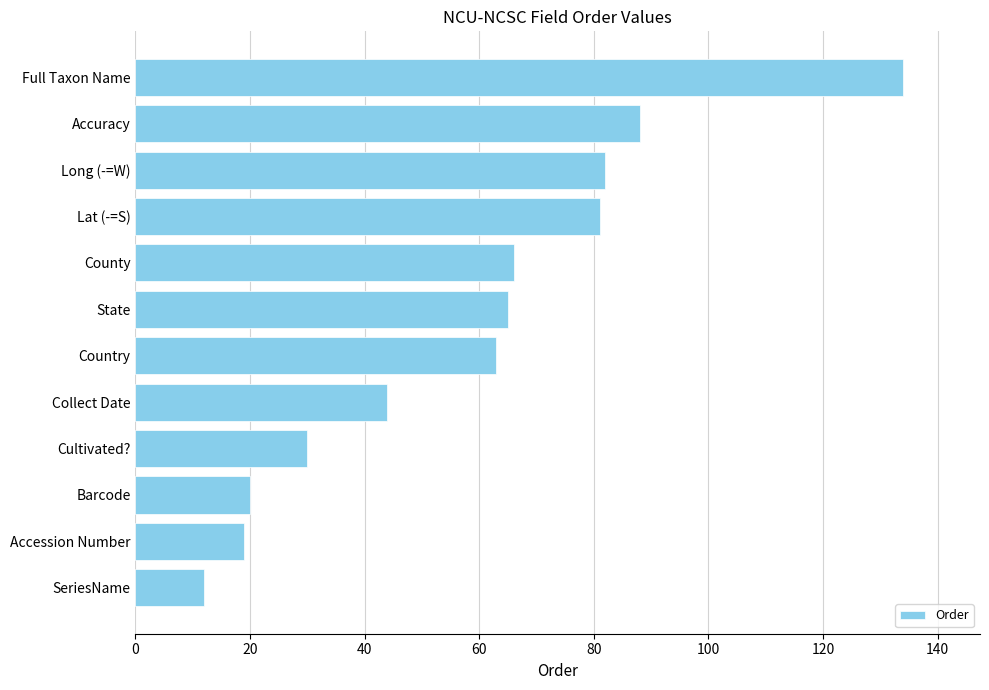

What is the difference between the maximum and minimum values?

122